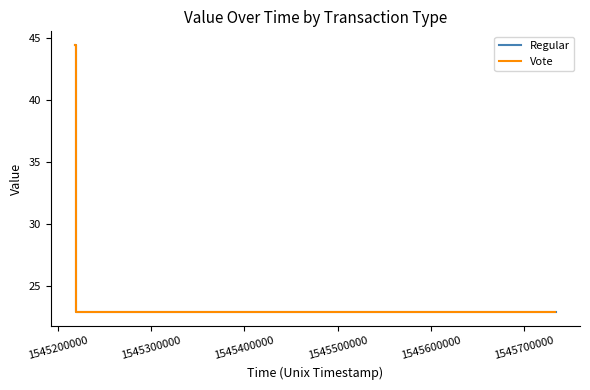

What is the sum of the Vote values at 1545500000 and 1545400000?

45.7